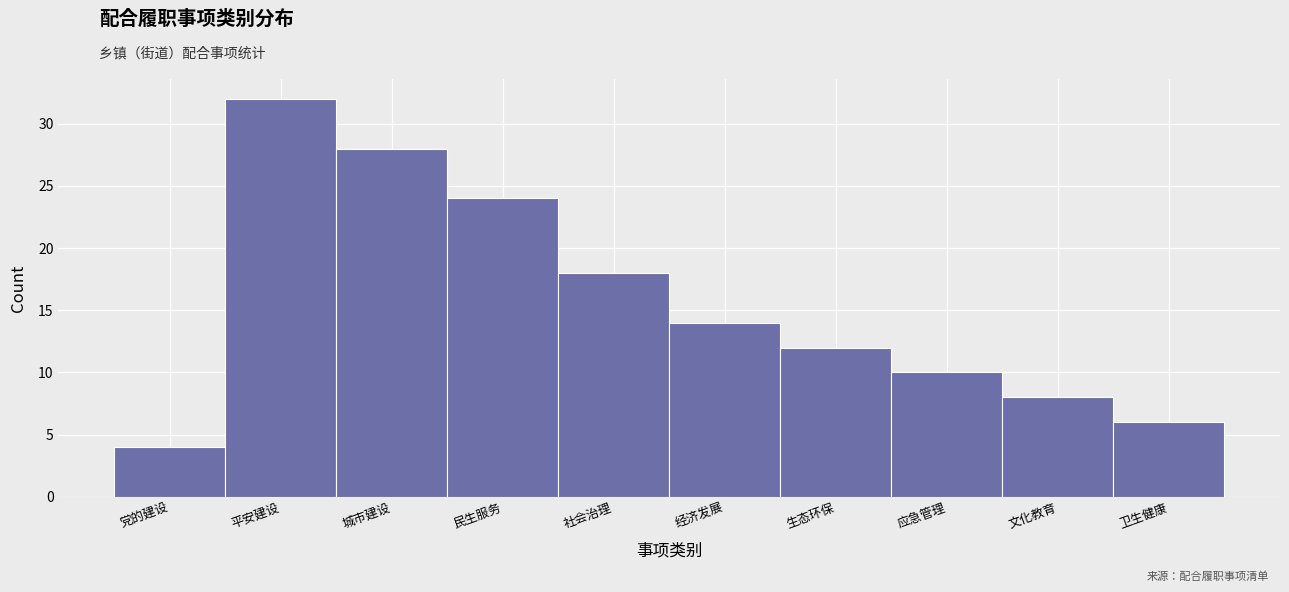

Reading left to right, extract all data points from this chart.

党的建设=4	平安建设=32	城市建设=28	民生服务=24	社会治理=18	经济发展=14	生态环保=12	应急管理=10	文化教育=8	卫生健康=6